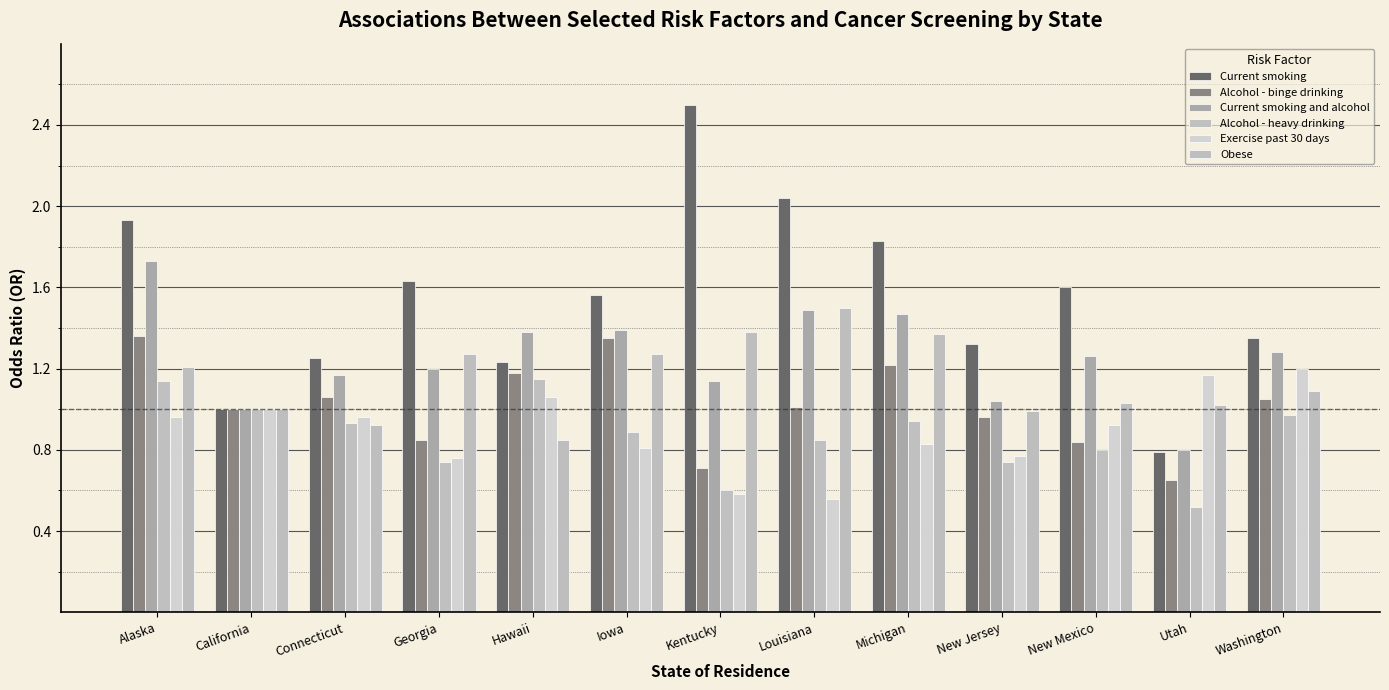

Is the value of Obese at New Mexico greater than the value of Current smoking and alcohol at Louisiana?

No